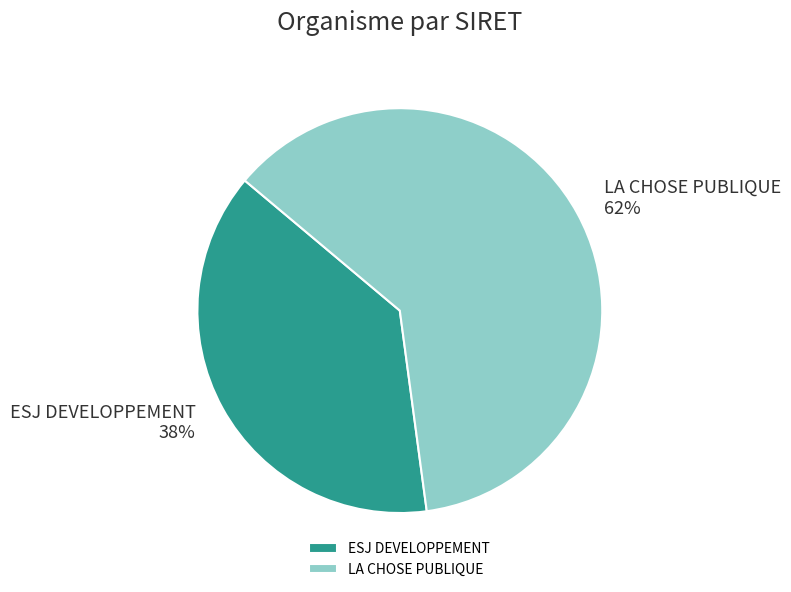

What is the largest slice in the pie chart?

LA CHOSE PUBLIQUE